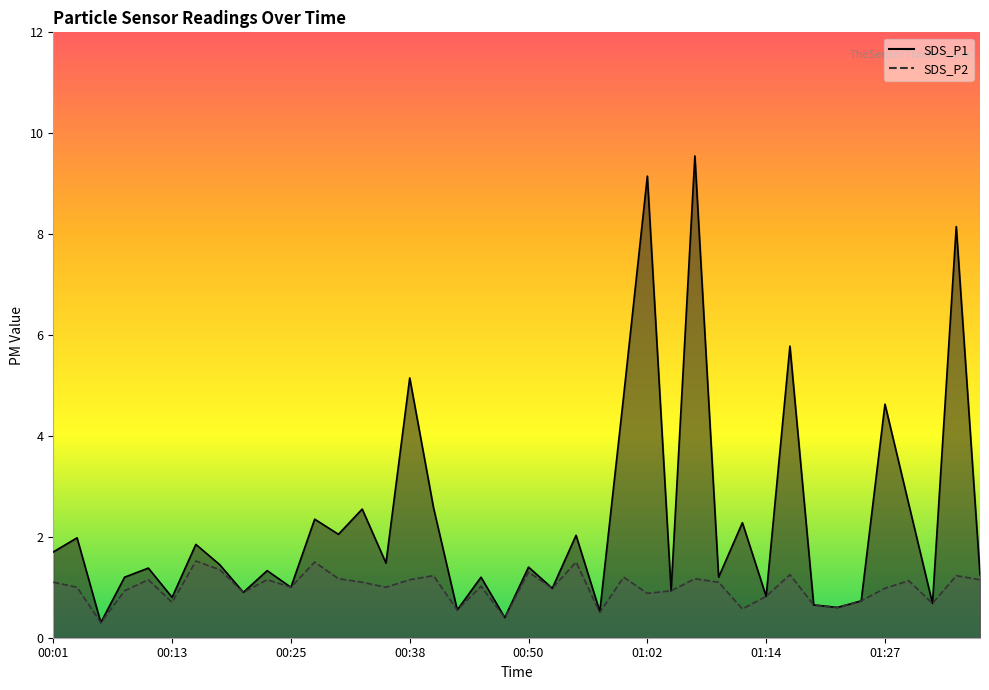

What is the average value of the SDS_P2 series?

1.0